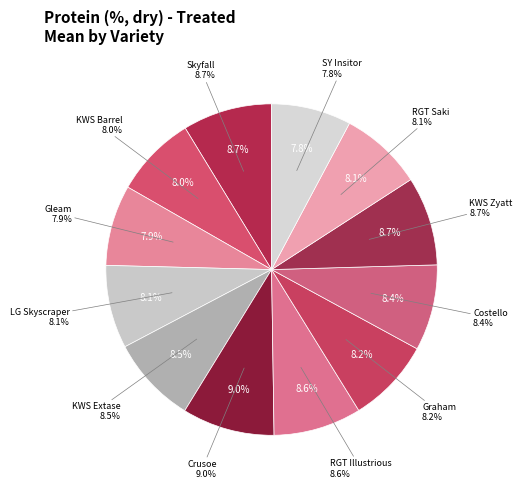

What percentage do KWS Zyatt and RGT Saki together represent?

16.8%